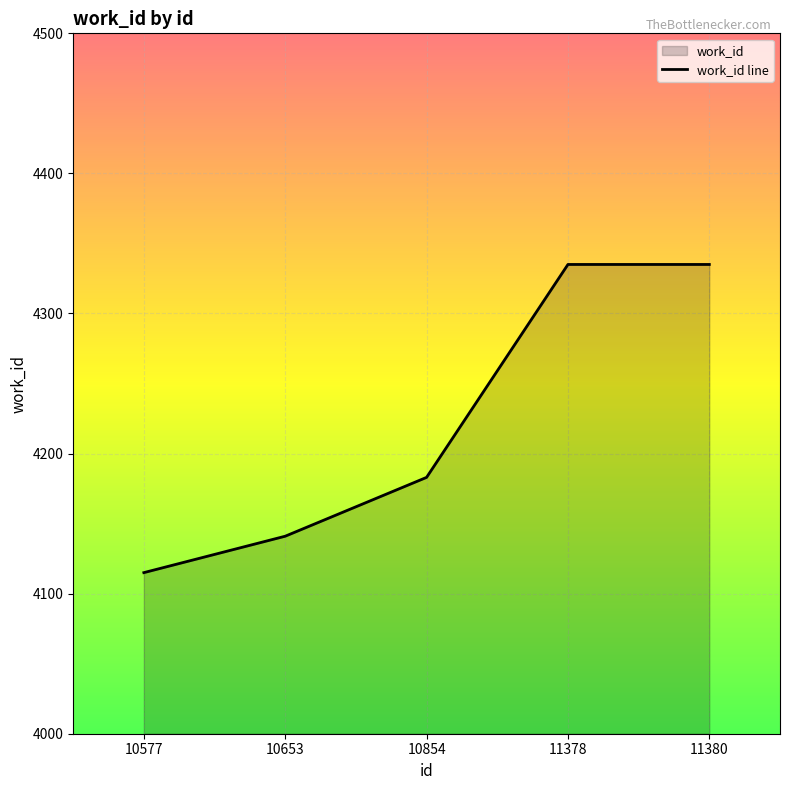

What is the value of the 2nd point from the left?

4141